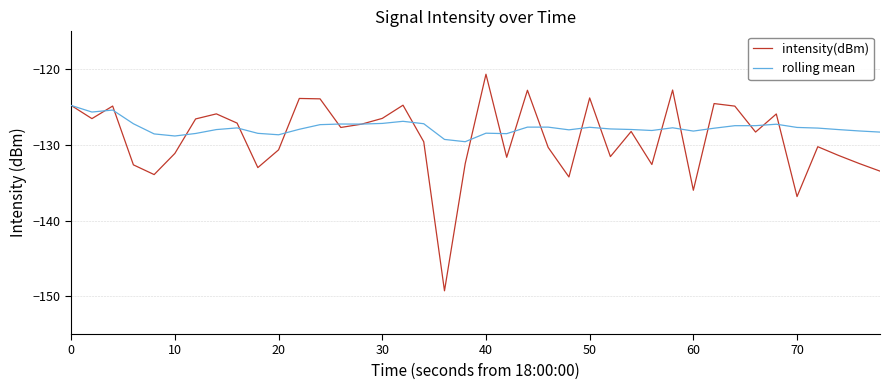

Which series has the largest range (max minus min)?

intensity(dBm)